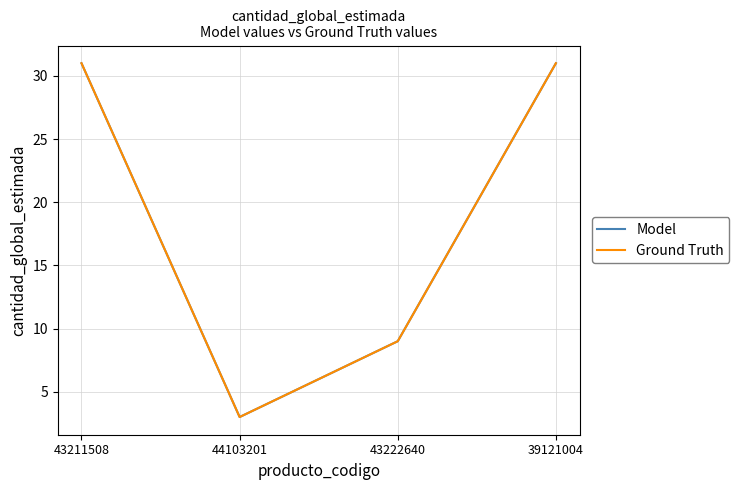

Reading right to left, what are all the values shown in this chart?

Model: 39121004=31	43222640=9	44103201=3	43211508=31
Ground Truth: 39121004=31	43222640=9	44103201=3	43211508=31